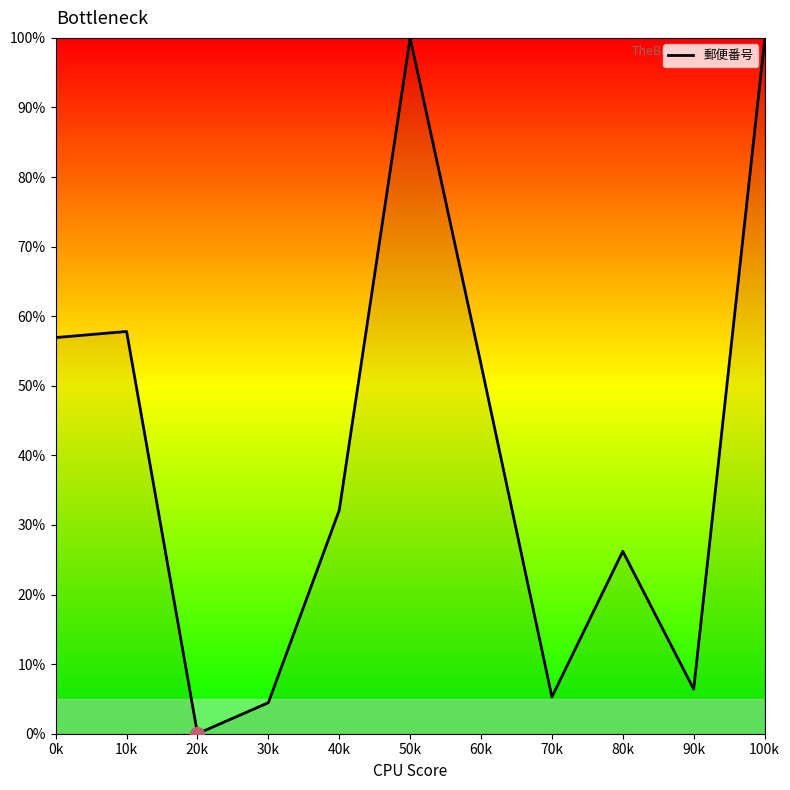

What is the difference between the values at 60k and 40k?

21.0